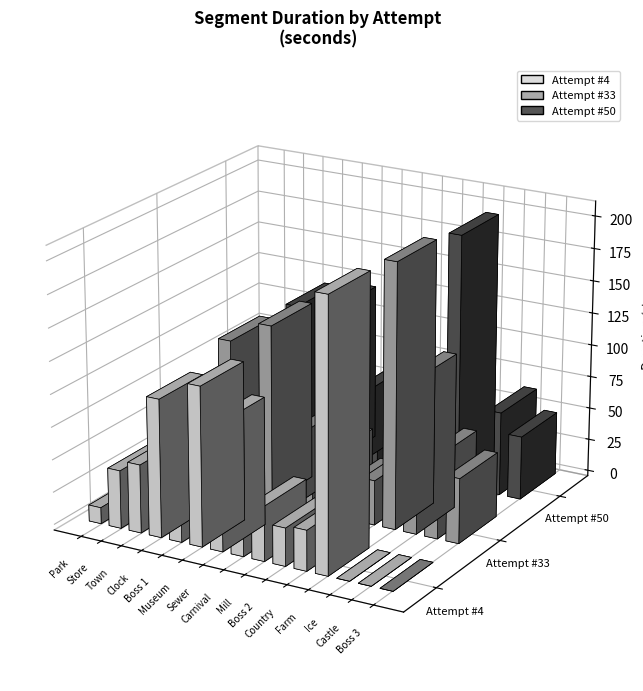

At which category is the sum across all series the highest?

Farm